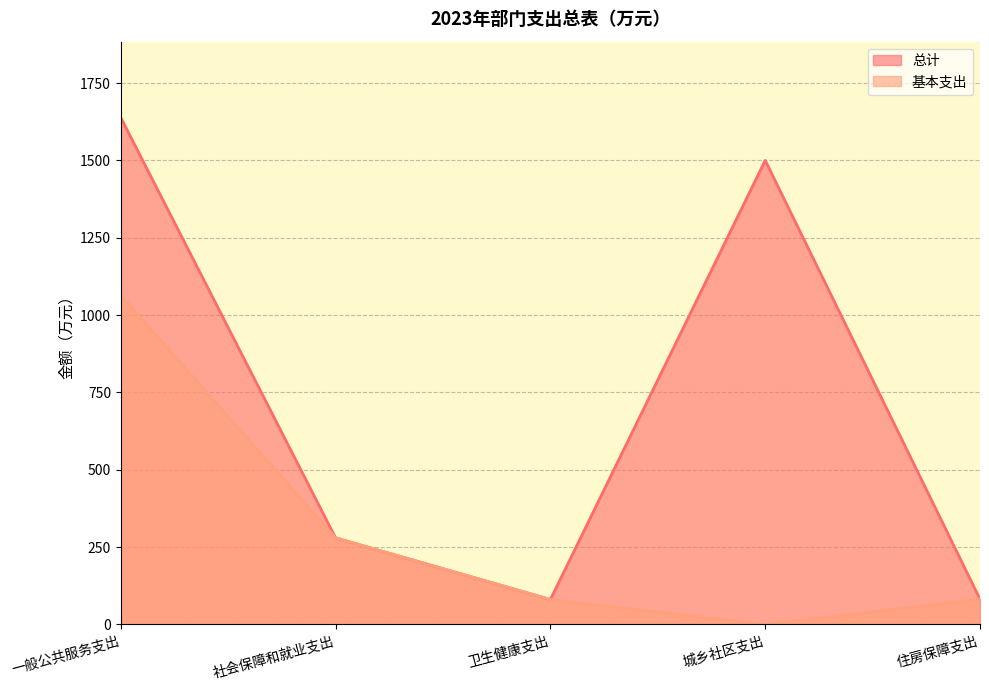

How many lines are shown in the chart?

2